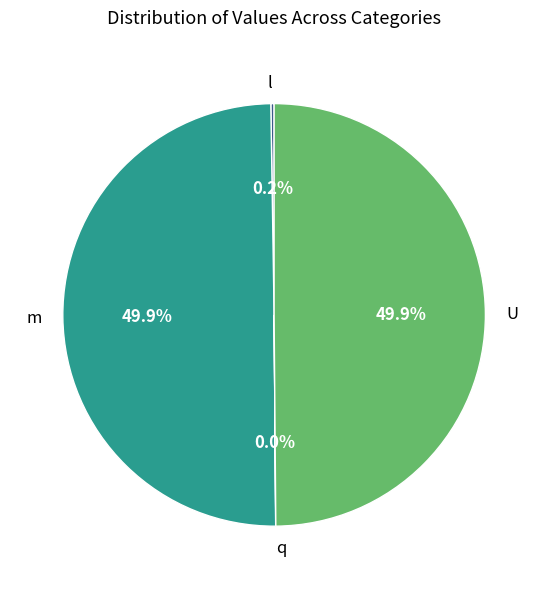

What percentage is NOT represented by m?

50.1%